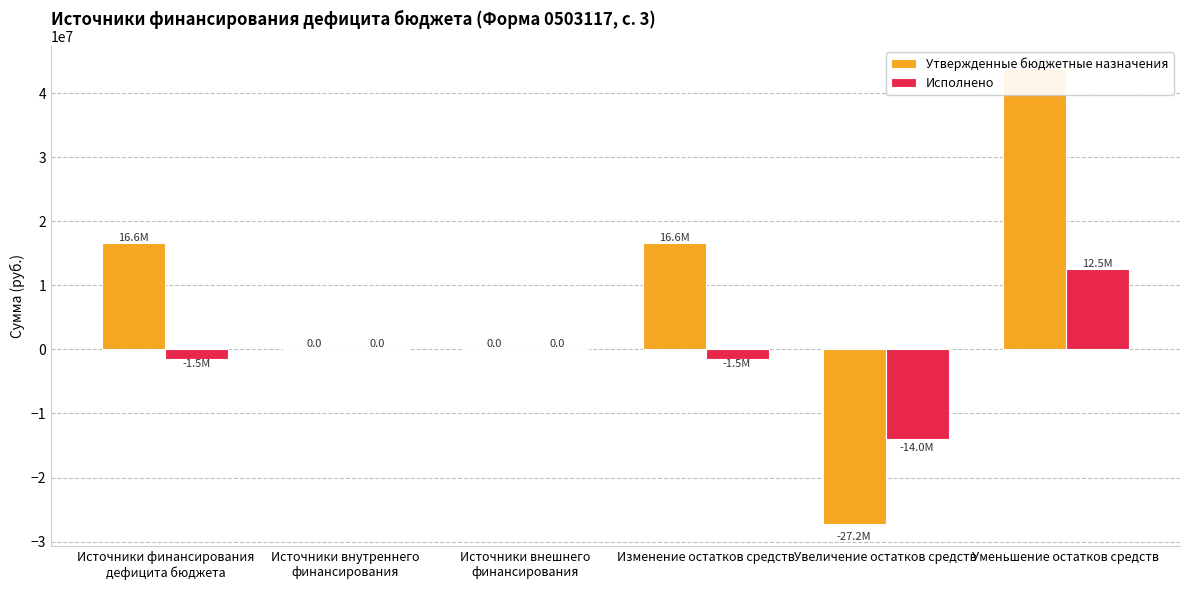

What is the difference between the maximum and minimum values in the Исполнено series?

26431713.9